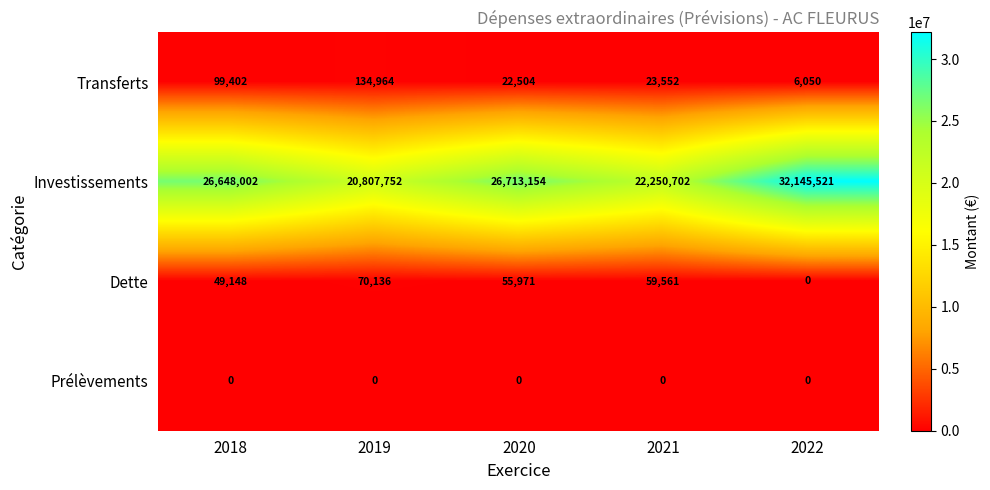

True or false: Transferts has a value of 22504 at 2020.

True